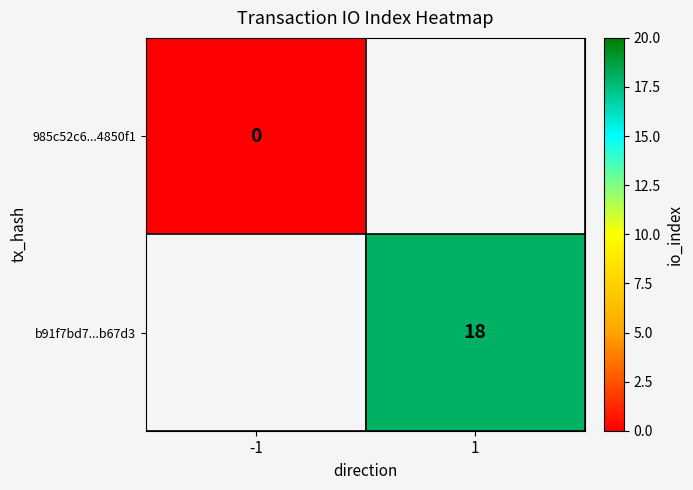

Is the value of 985c52c6...4850f1 at -1 greater than the value of b91f7bd7...b67d3 at 1?

No